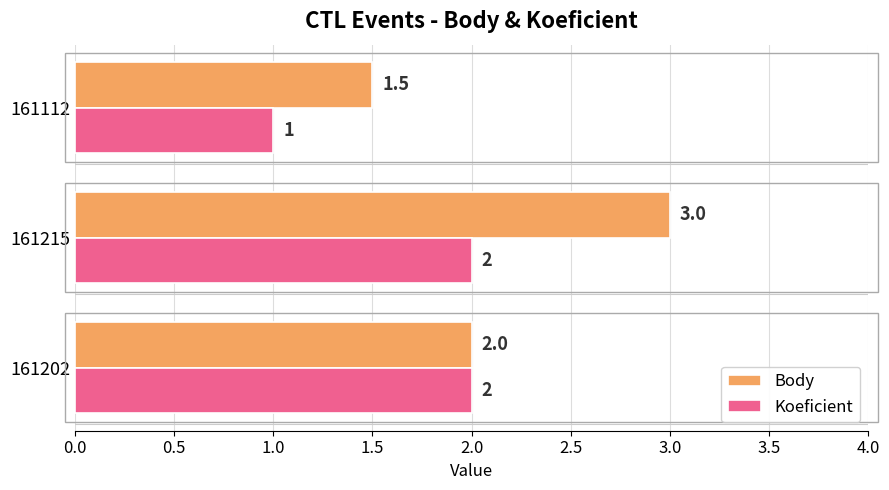

Which category has the lowest value across all series?

161112